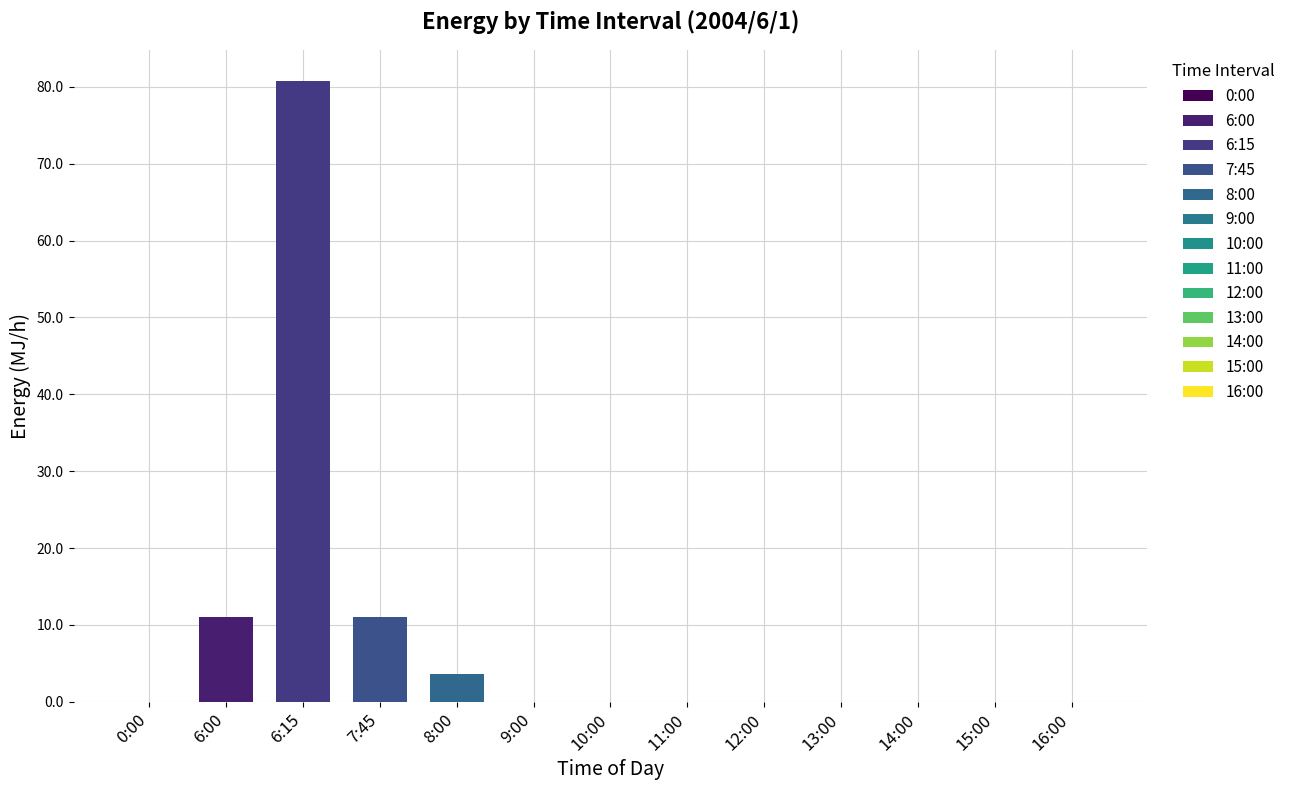

How many bars are there in each group?

4